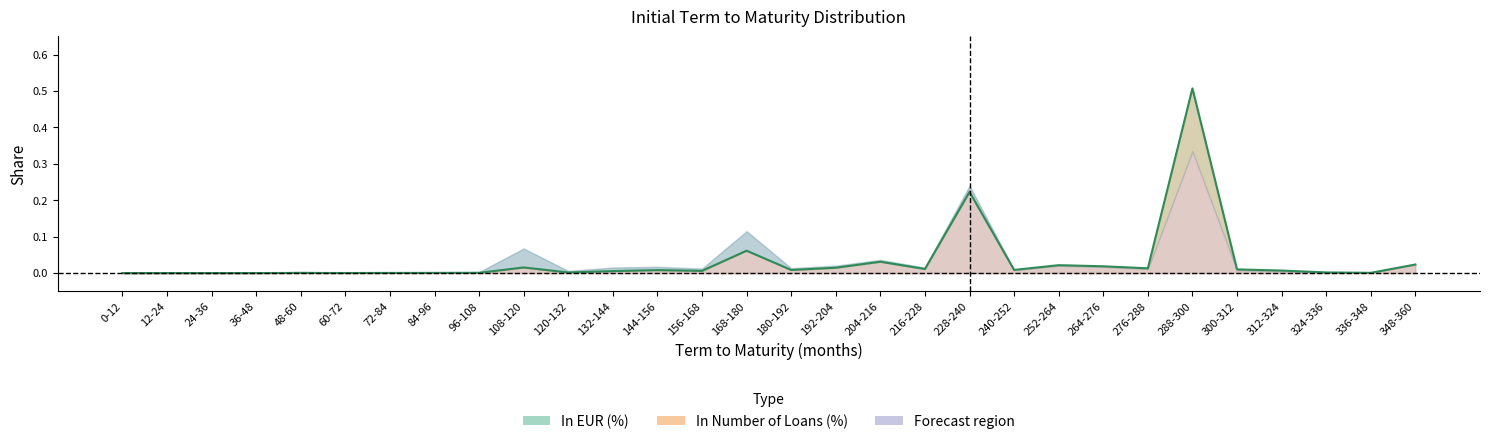

Reading left to right, list all the values displayed in this chart.

0.0	0.0	0.0	0.0	0.0	0.0	0.0	0.0	0.0	0.0	0.0	0.0	0.0	0.0	0.1	0.0	0.0	0.0	0.0	0.2	0.0	0.0	0.0	0.0	0.5	0.0	0.0	0.0	0.0	0.0